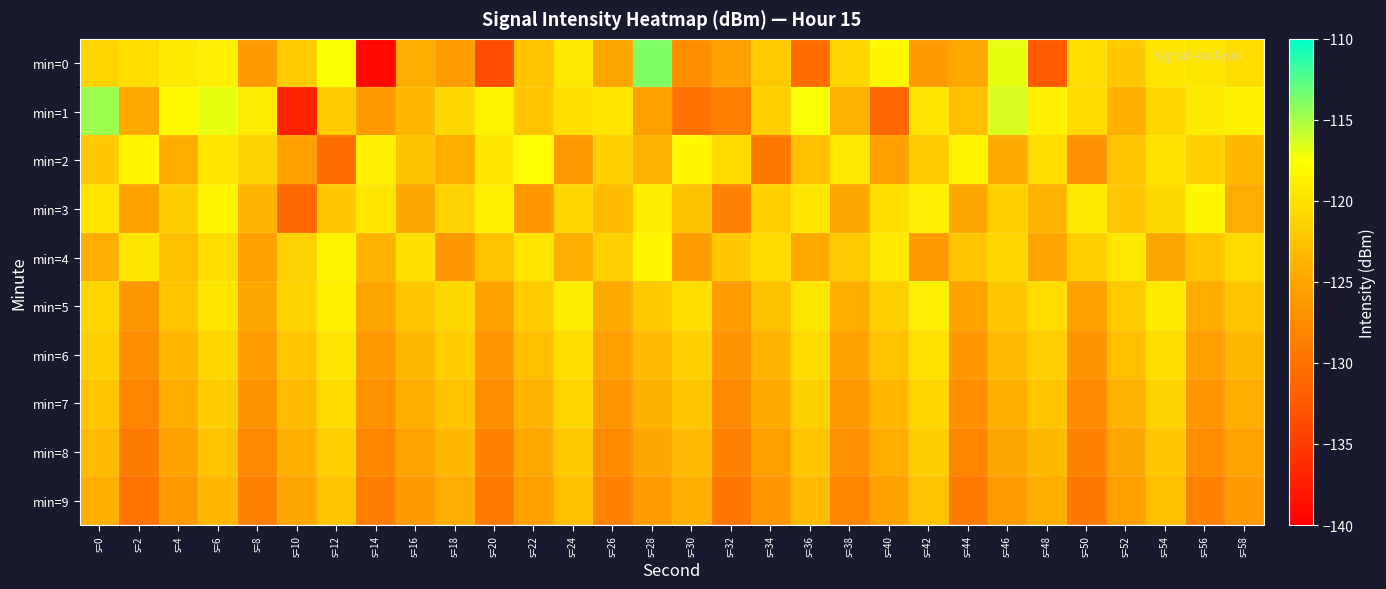

Rank the series by their maximum value, from lowest to highest.

min=9, min=8, min=7, min=6, min=5, min=3, min=4, min=2, min=1, min=0